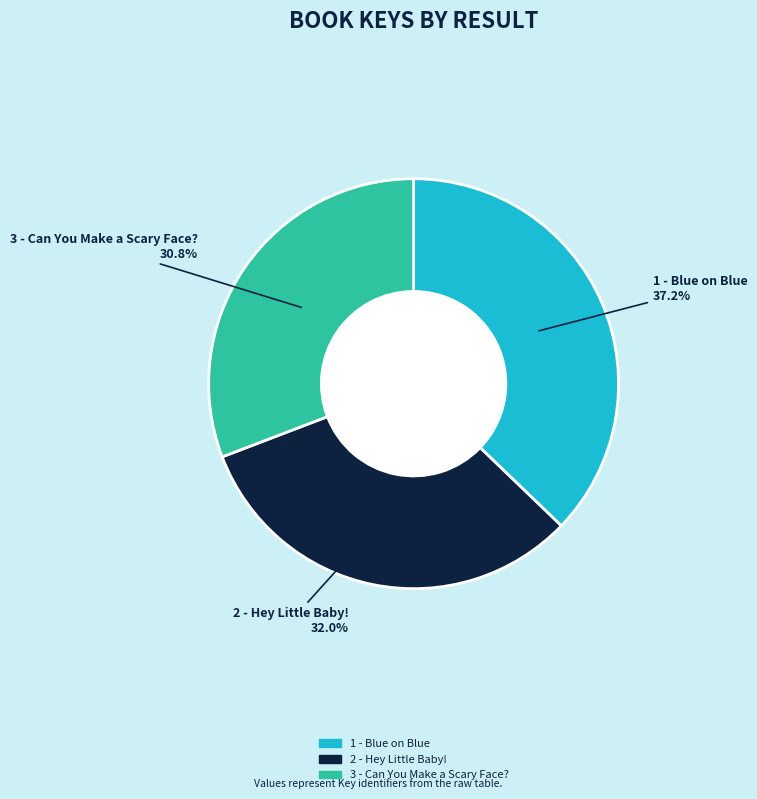

To the nearest percent, what is the combined percentage of 3 - Can You Make a Scary Face? and 2 - Hey Little Baby!?

63%